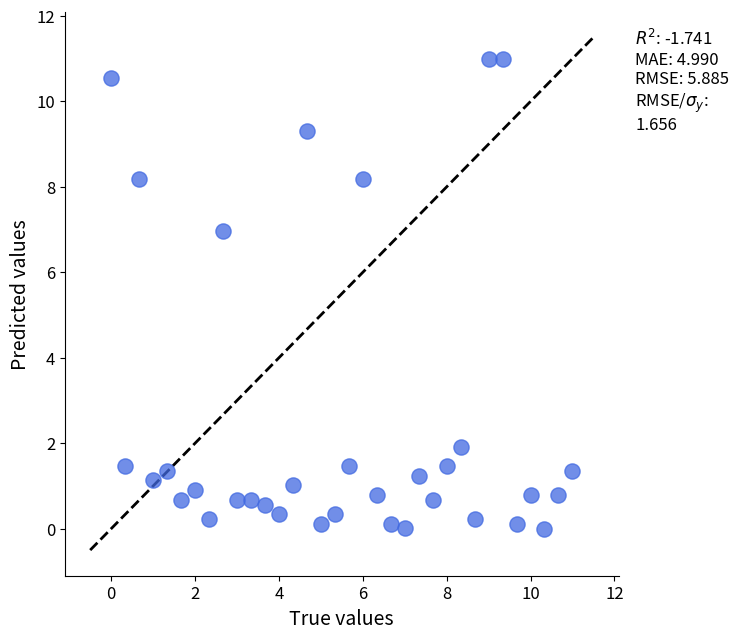

What Y value in the scatter plot is closest to 5?

7.0